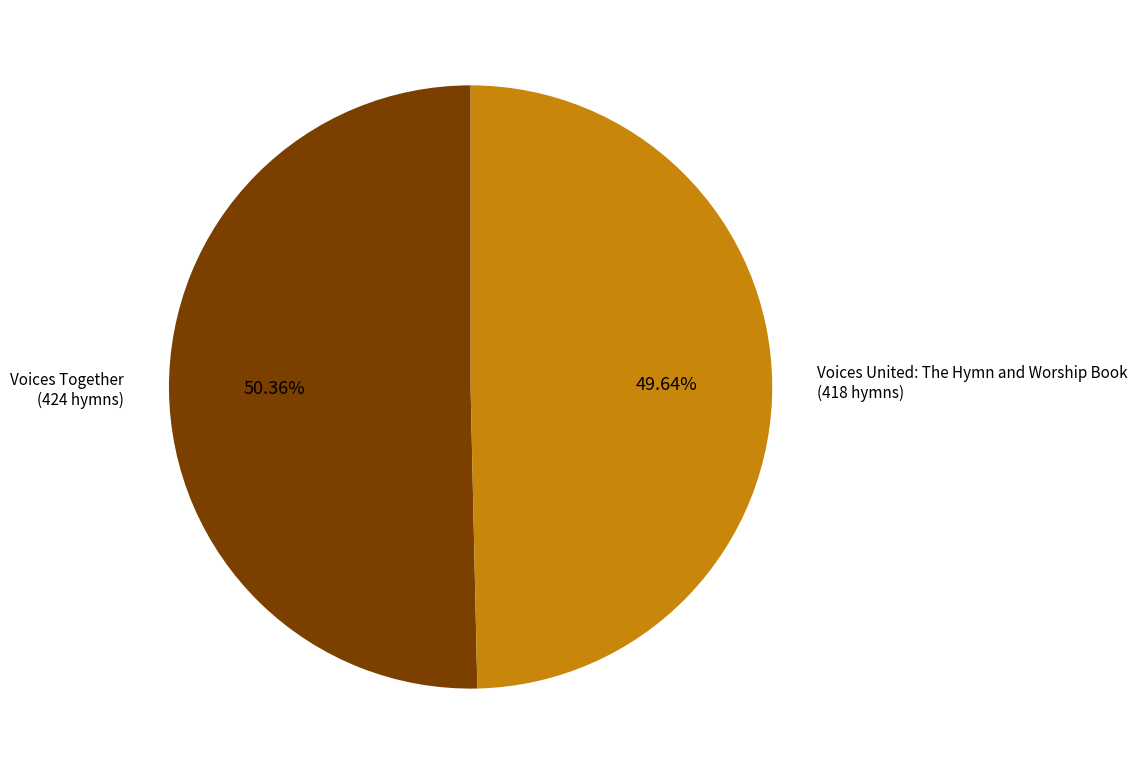

Approximately how many times larger is the value at Voices United: The Hymn and Worship Book compared to Voices Together?

1.0